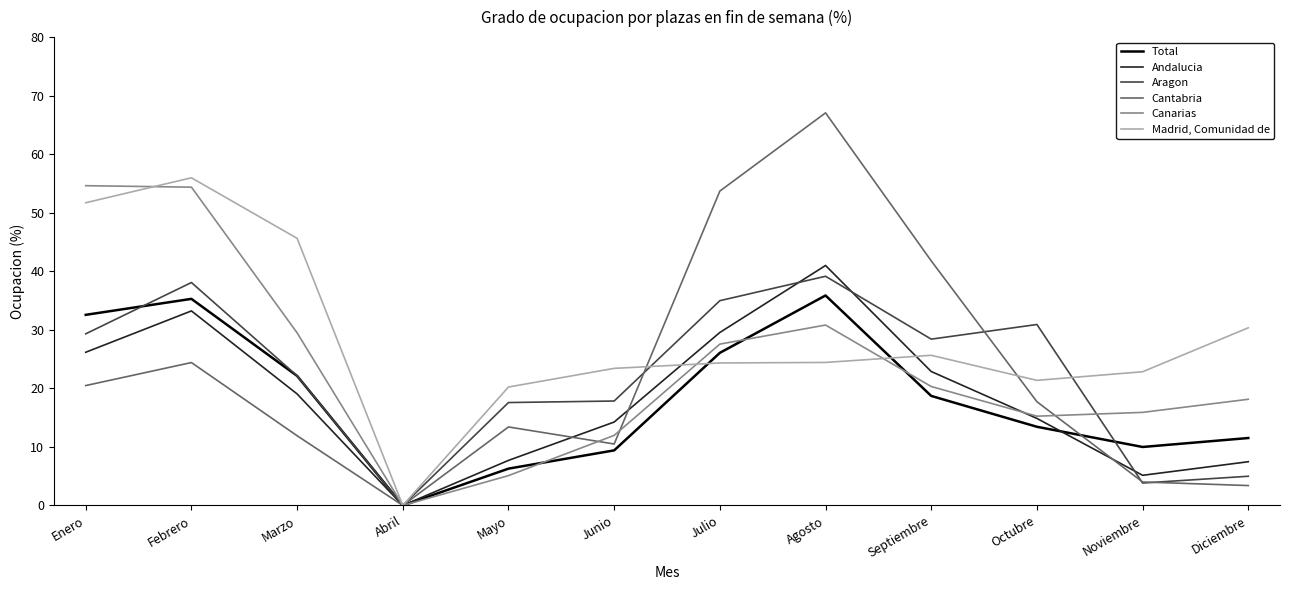

Does the chart have visible grid lines?

No